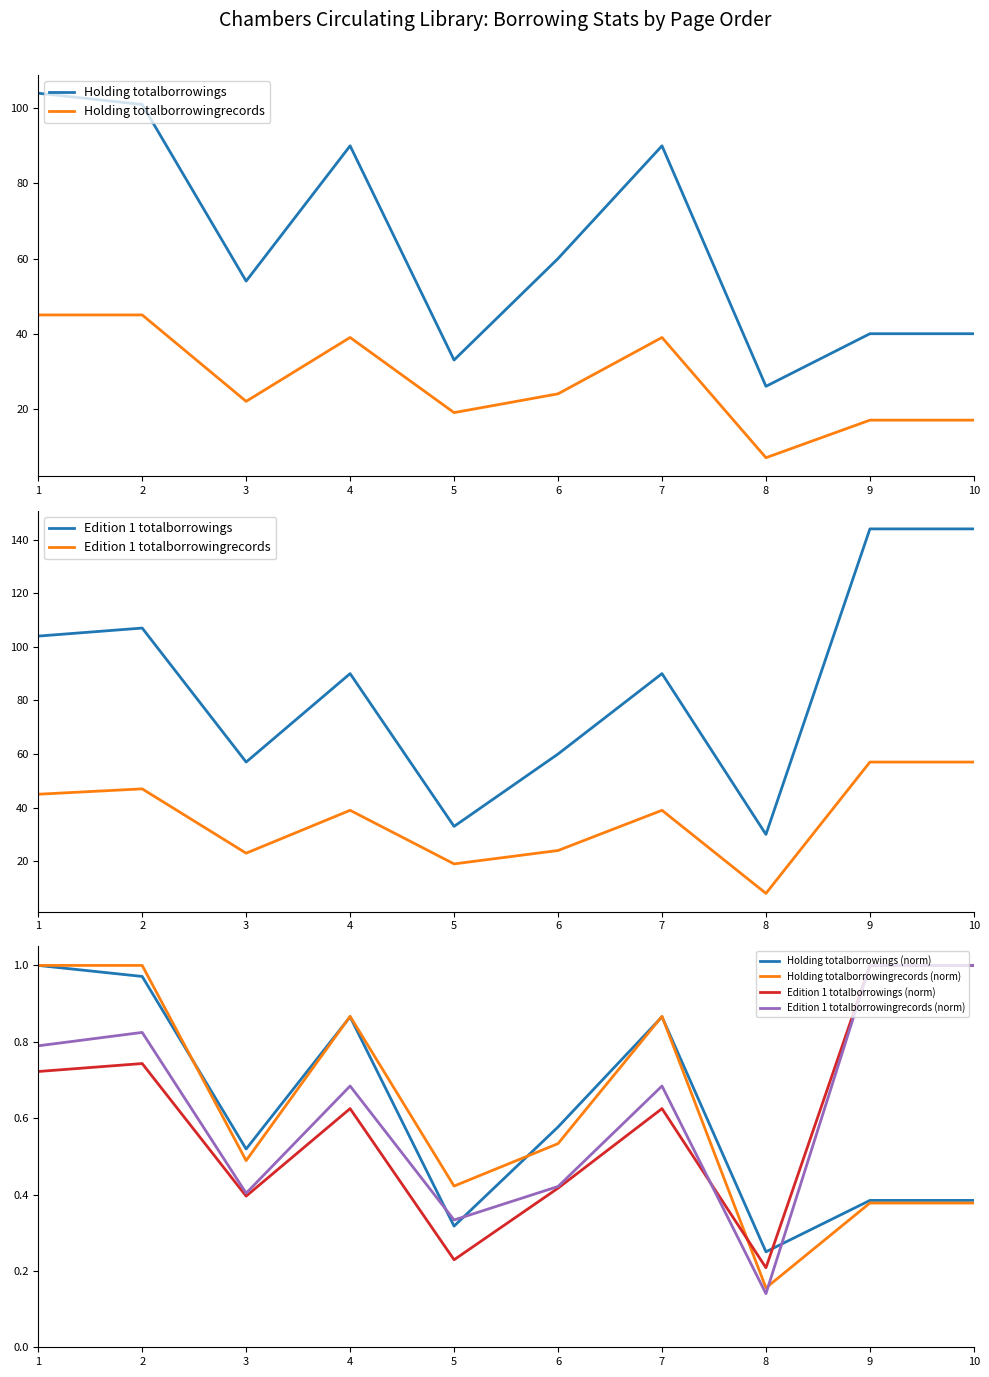

The Edition 1 totalborrowingrecords series shows 47.0 at 2. True or false?

True